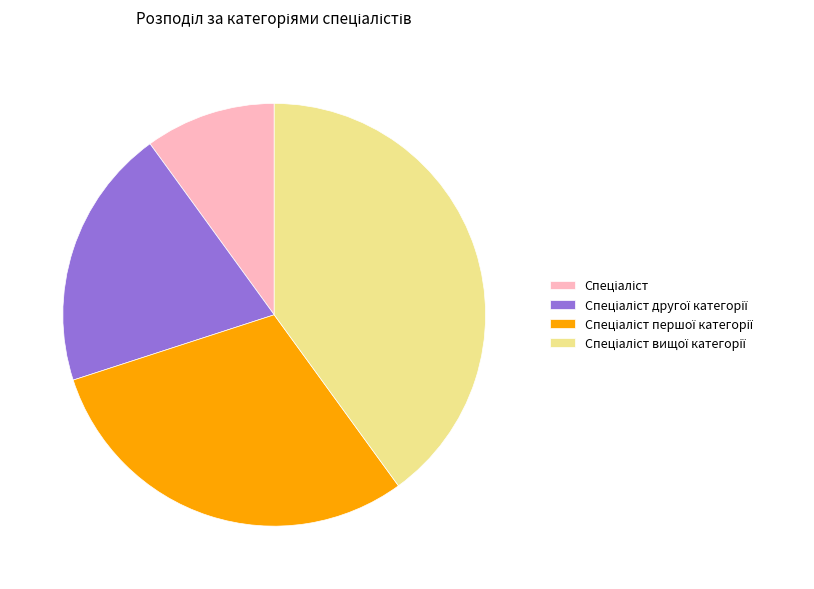

Does any single category account for the majority?

No